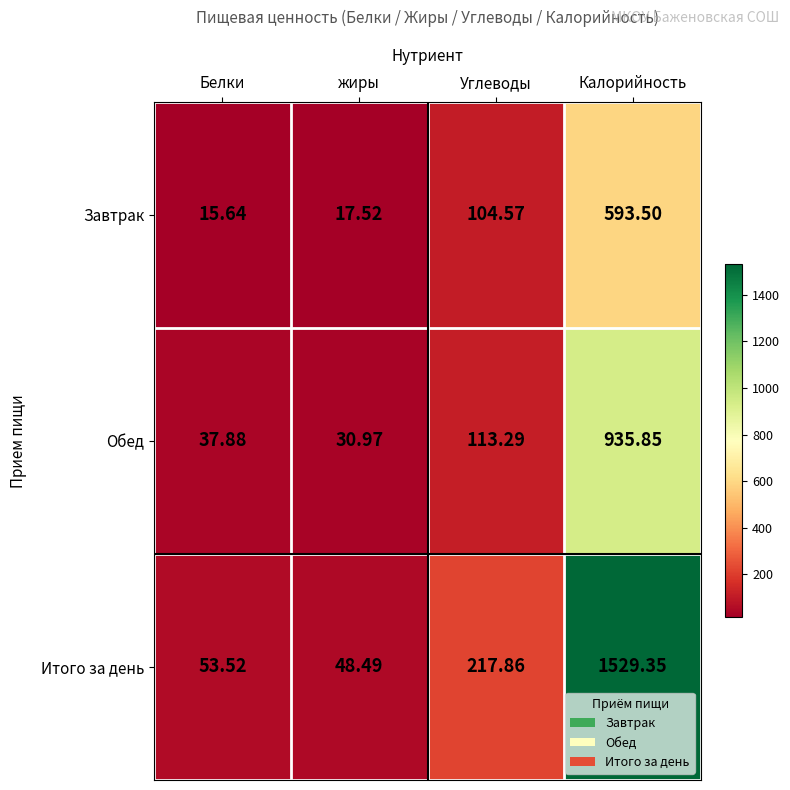

At which label is Обед closest to 483?

Углеводы